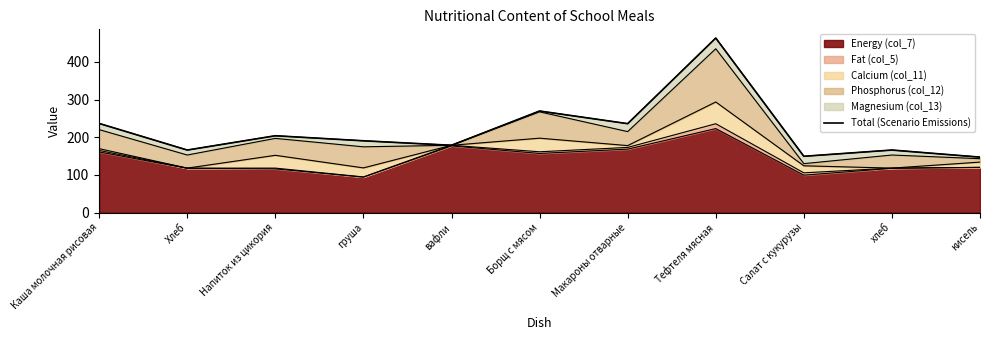

List the labels in order of value, largest first.

Тефтеля мясная, Борщ с мясом, Каша молочная рисовая, Макароны отварные, Напиток из цикория, груша, вафли, Хлеб, хлеб, Салат с кукурузы, кисель